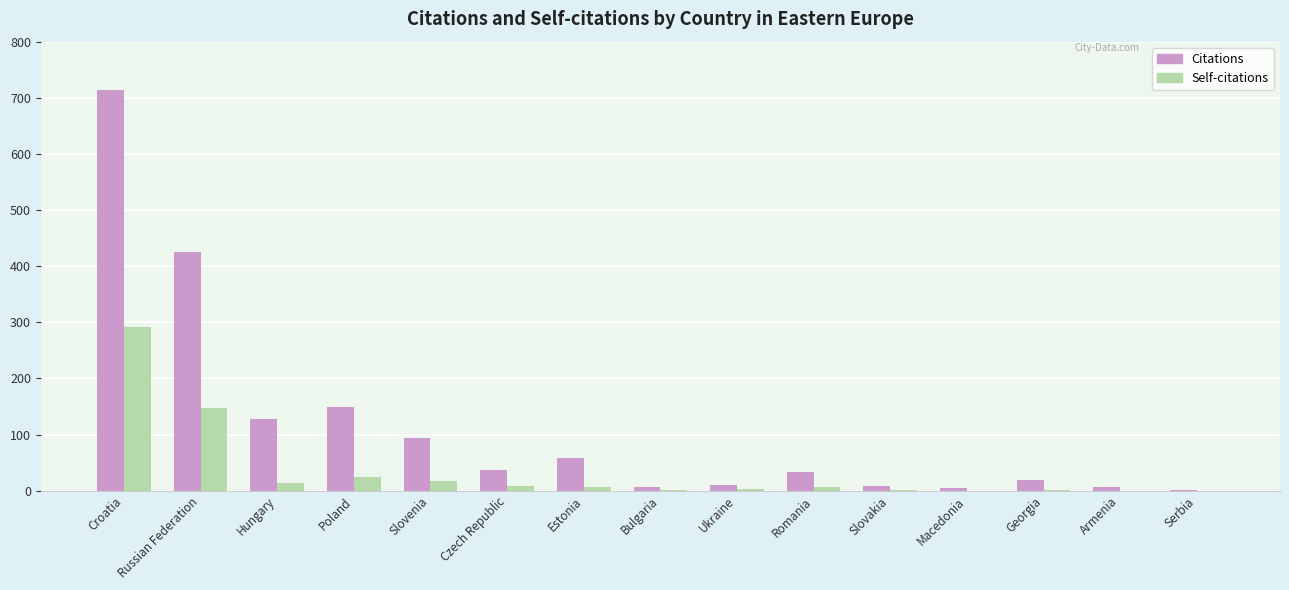

What is the approximate value of Citations at Armenia, to the nearest 10?

10